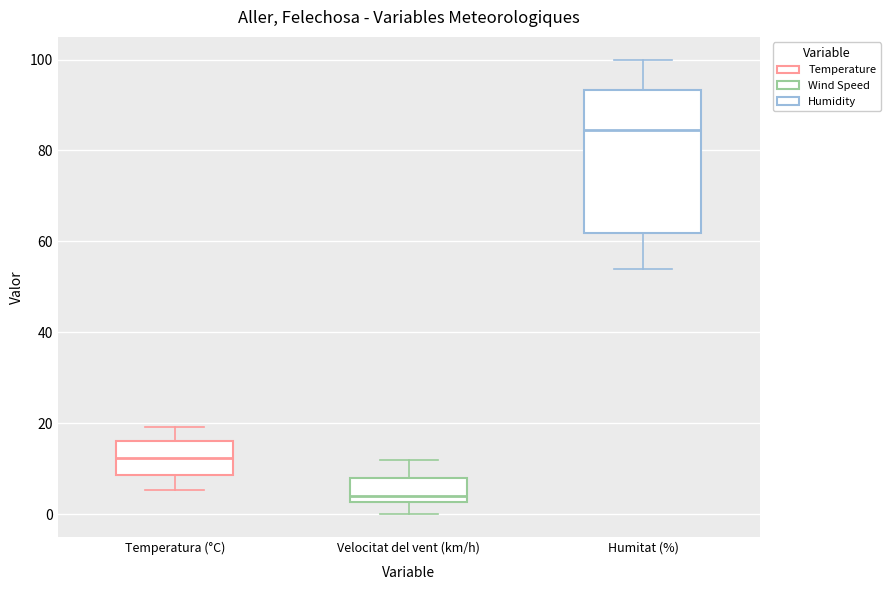

Where does the lower whisker of the box for Humitat (%) end on the y-axis? The values are not printed on the chart, so give them approximately, as read against the axis.

54